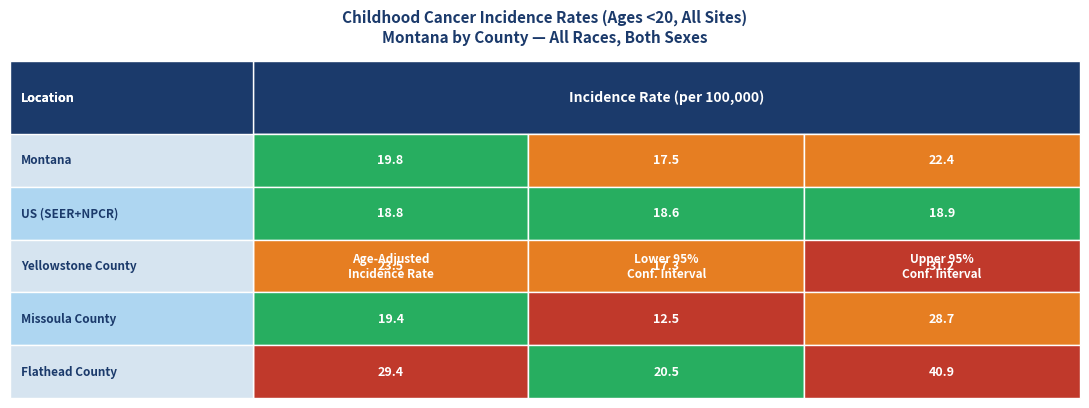

What is the average value of the Age-Adjusted Incidence Rate series?

22.2